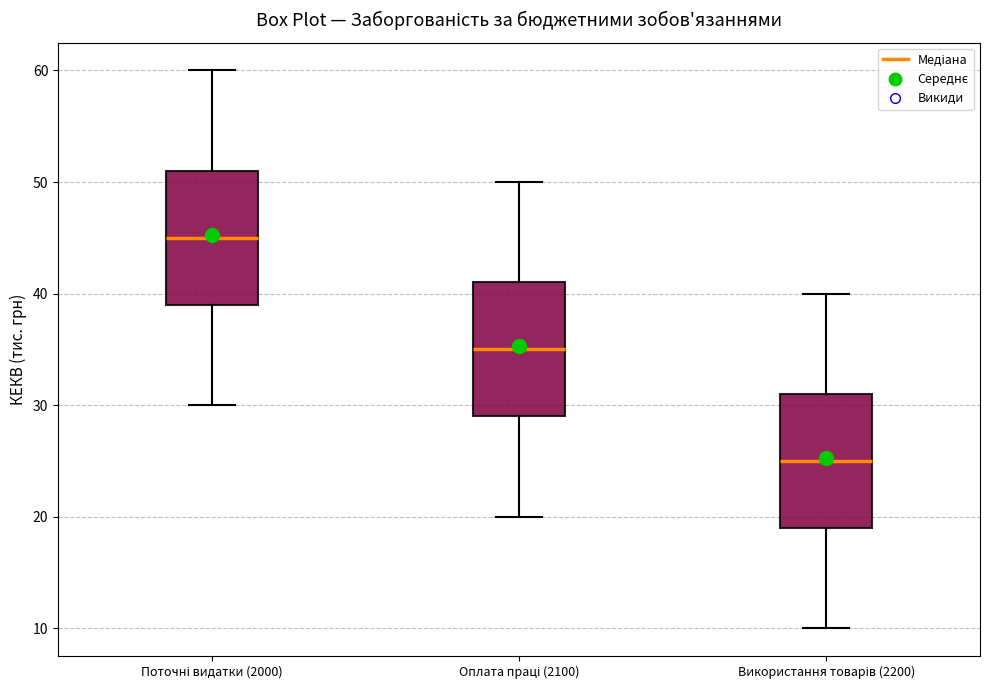

Reading left to right, read every box against the y-axis: the position of its median line, the range the box covers, and the ends of its whiskers. The values are not printed on the chart, so give them approximately, as read against the axis.

Поточні видатки (2000): median 45, box 39 to 51, whiskers 30 to 60
Оплата праці (2100): median 35, box 29 to 41, whiskers 20 to 50
Використання товарів (2200): median 25, box 19 to 31, whiskers 10 to 40